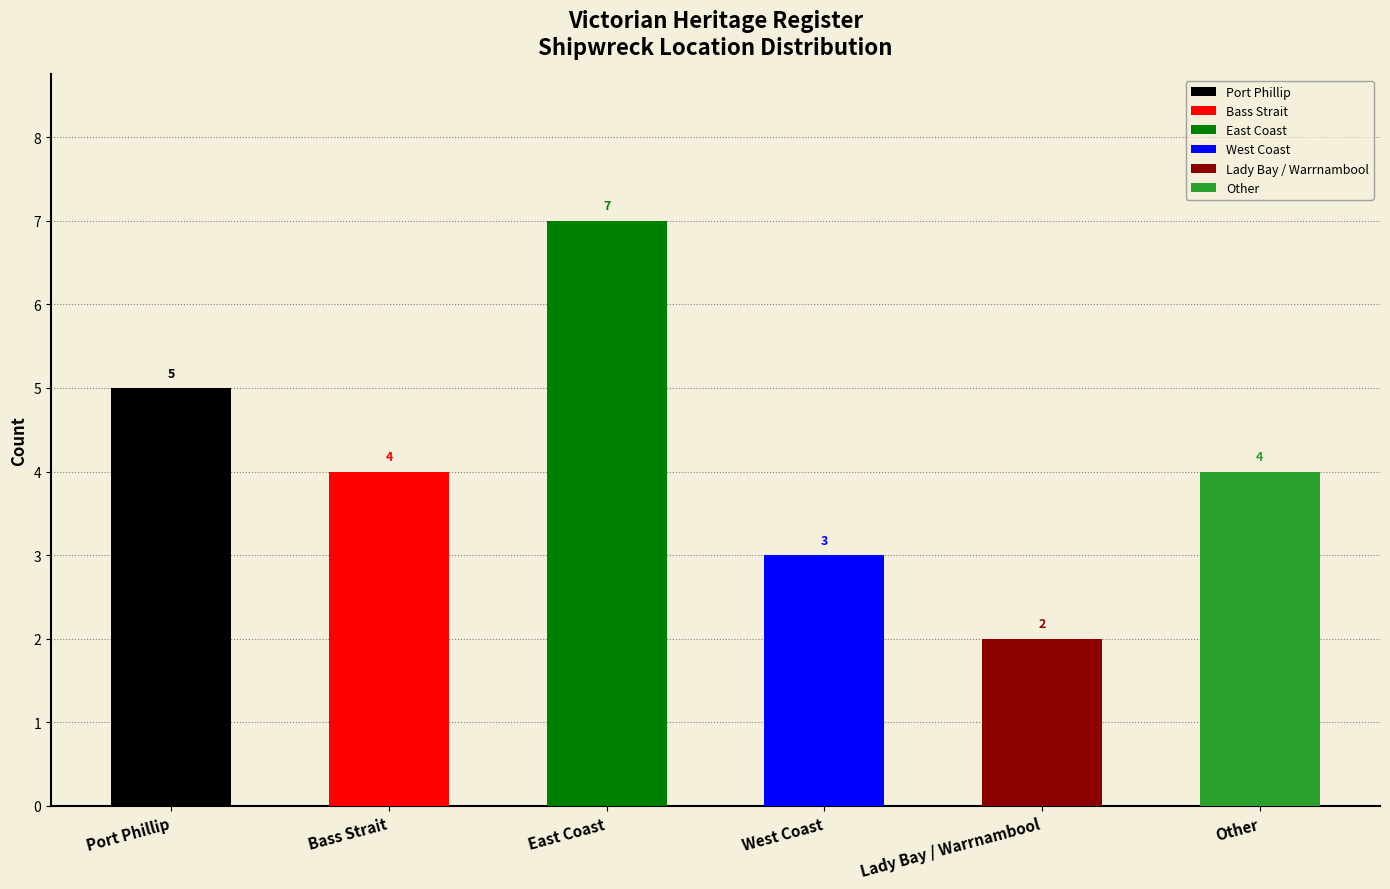

What position from the left is Lady Bay / Warrnambool?

5